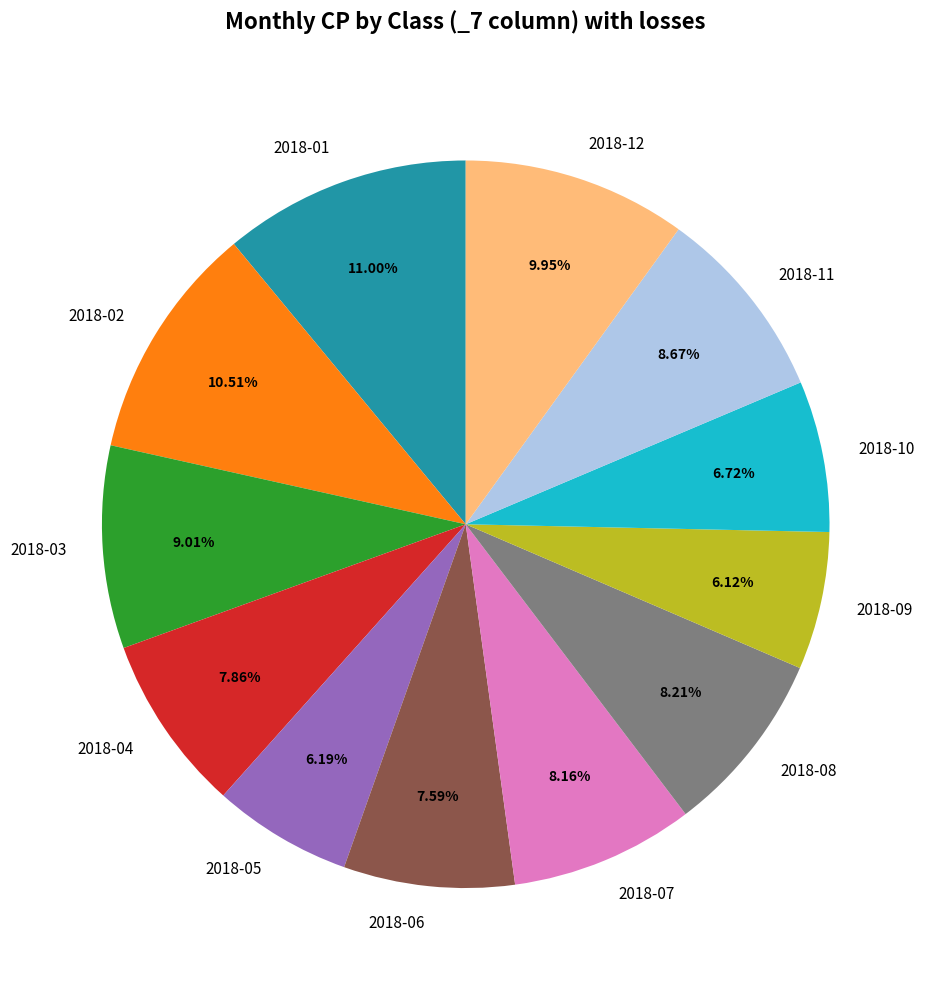

How many slices are in this pie chart?

12